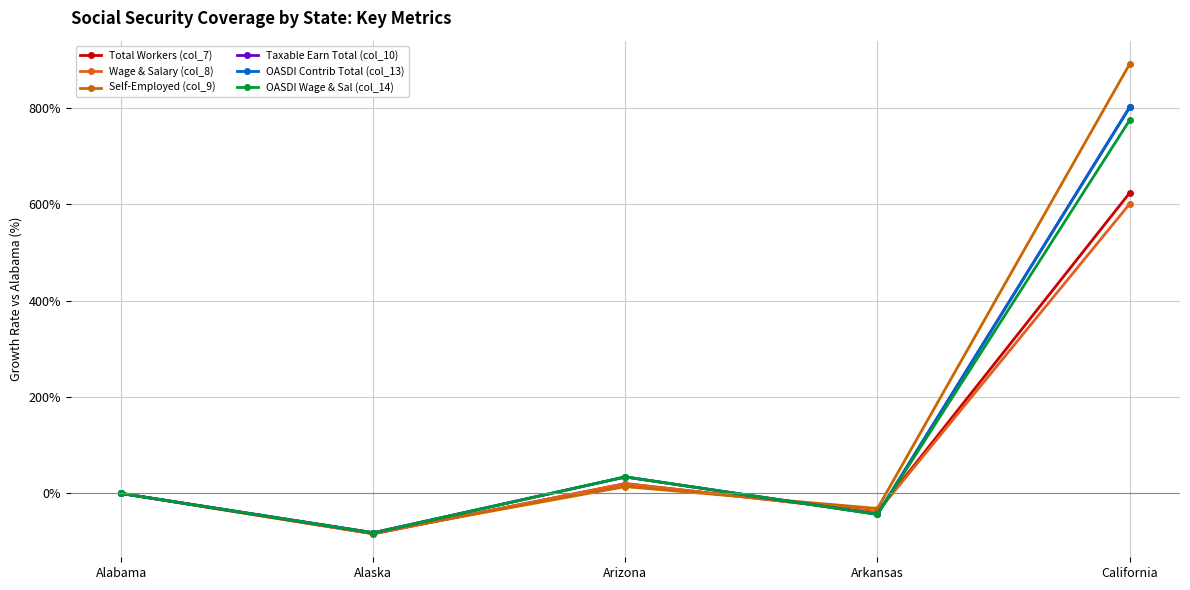

Reading left to right, what are all the values shown in this chart?

Total Workers (col_7): Alabama=0.0	Alaska=-83.7	Arizona=20.2	Arkansas=-37.8	California=623.4
Wage & Salary (col_8): Alabama=0.0	Alaska=-83.7	Arizona=20.6	Arkansas=-38.4	California=600.5
Self-Employed (col_9): Alabama=0.0	Alaska=-81.6	Arizona=14.2	Arkansas=-31.2	California=890.8
Taxable Earn Total (col_10): Alabama=0.0	Alaska=-81.6	Arizona=34.2	Arkansas=-43.2	California=801.0
OASDI Contrib Total (col_13): Alabama=0.0	Alaska=-81.6	Arizona=34.2	Arkansas=-43.2	California=801.0
OASDI Wage & Sal (col_14): Alabama=0.0	Alaska=-81.7	Arizona=34.3	Arkansas=-43.6	California=774.2